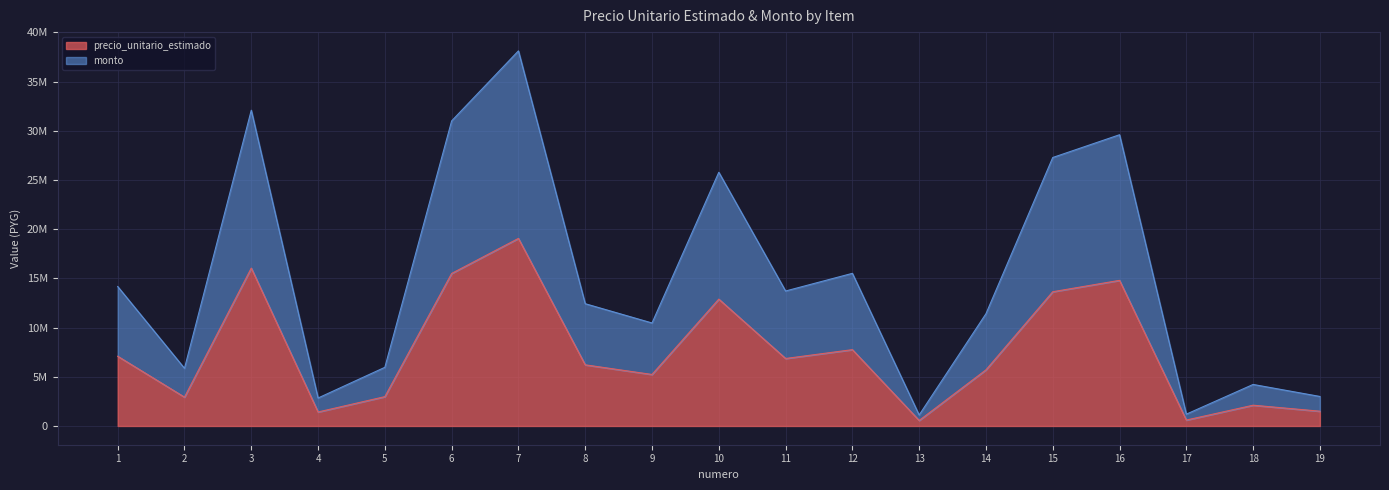

At which category is the sum across all series the highest?

7